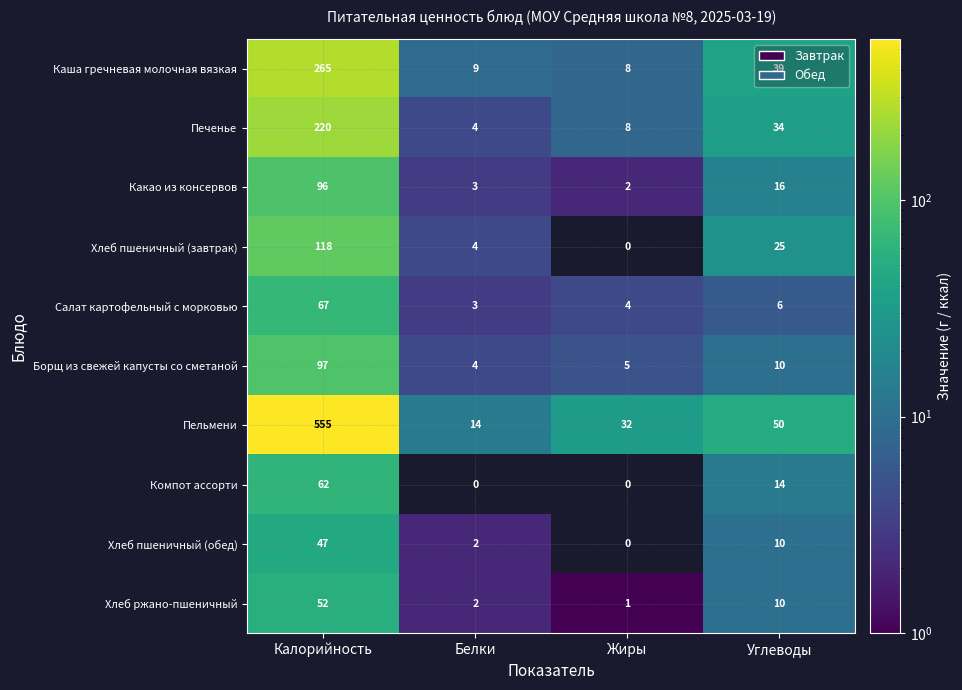

What is the maximum value shown in the chart?

555